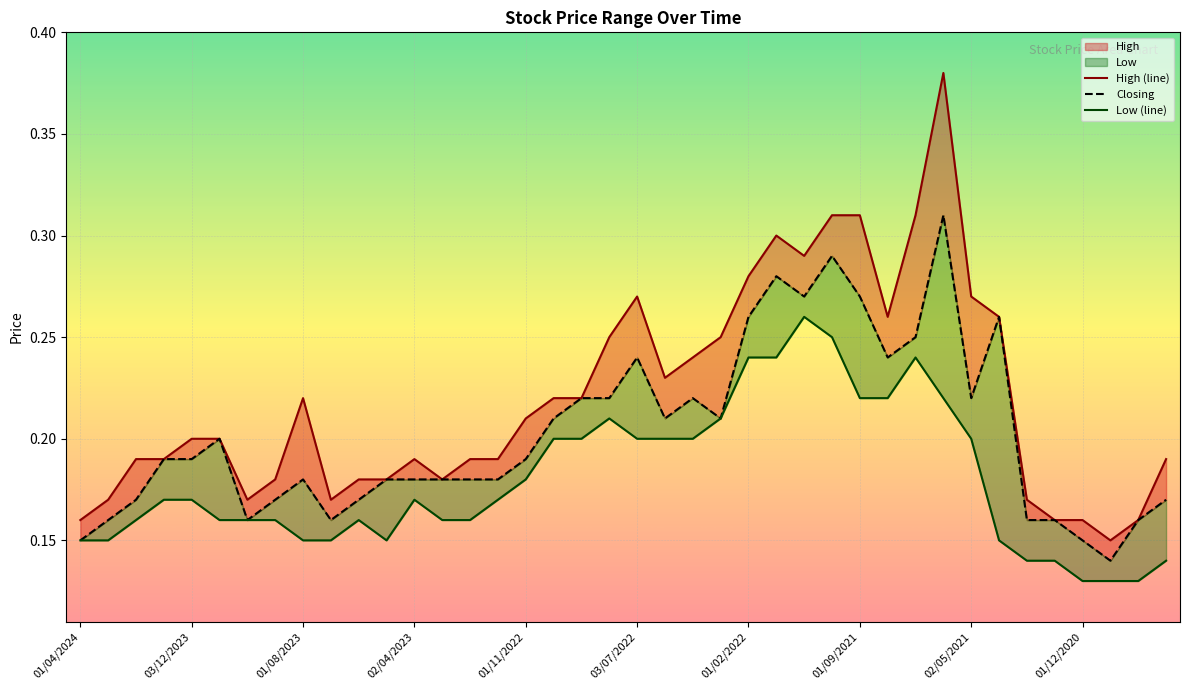

What is the smallest value displayed?

0.1